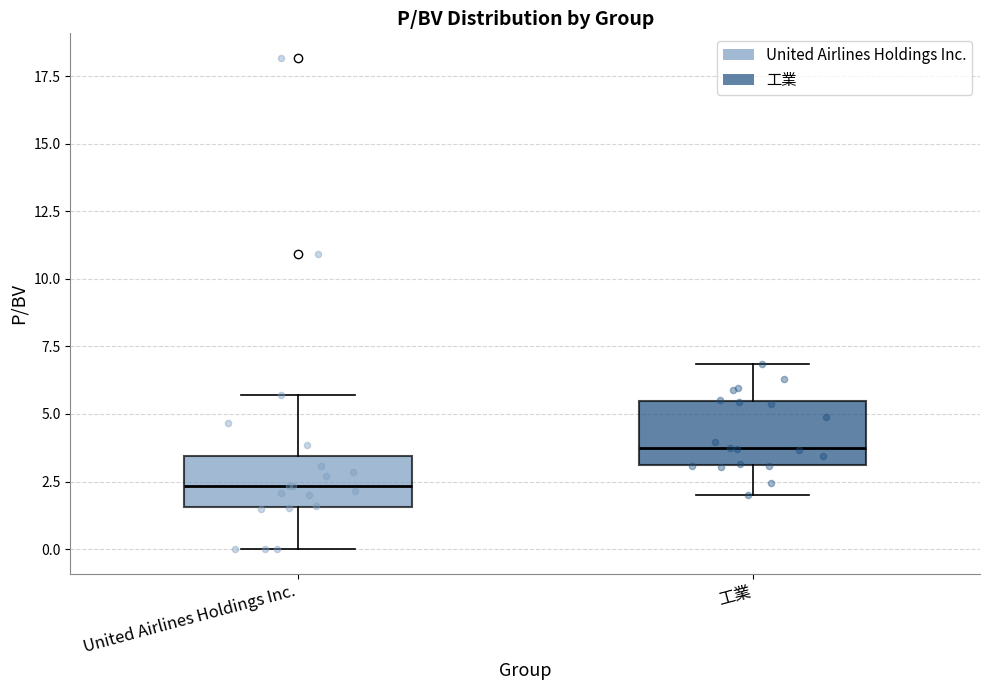

Which box has the highest median line?

工業